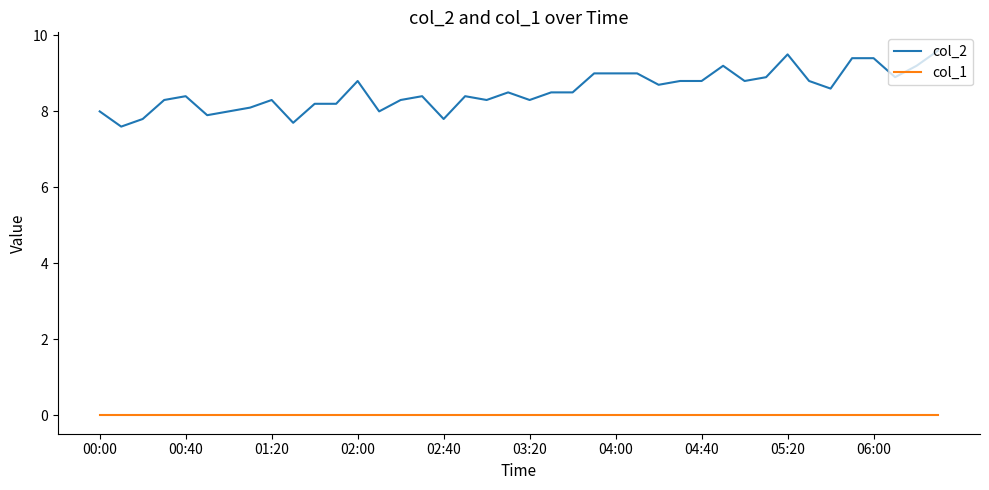

Is this an area chart (filled region under the line)?

No